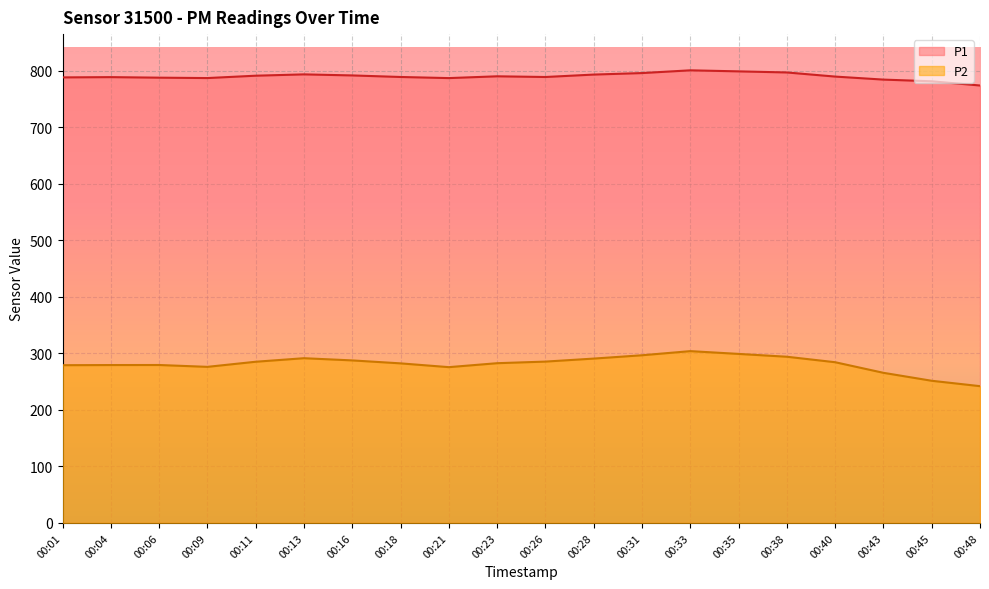

Reading left to right, list all the values displayed in this chart.

P1: 00:01=788.4	00:04=788.9	00:06=787.9	00:09=787.2	00:11=791.4	00:13=793.8	00:16=791.9	00:18=789.1	00:21=787.2	00:23=790.3	00:26=789.1	00:28=793.4	00:31=796.0	00:33=800.9	00:35=799.1	00:38=797.1	00:40=789.9	00:43=784.5	00:45=781.5	00:48=774.1
P2: 00:01=279.1	00:04=279.4	00:06=279.5	00:09=276.2	00:11=285.2	00:13=291.5	00:16=287.6	00:18=282.4	00:21=275.7	00:23=282.7	00:26=285.5	00:28=290.8	00:31=296.7	00:33=304.0	00:35=299.1	00:38=294.1	00:40=284.4	00:43=265.6	00:45=251.6	00:48=242.0